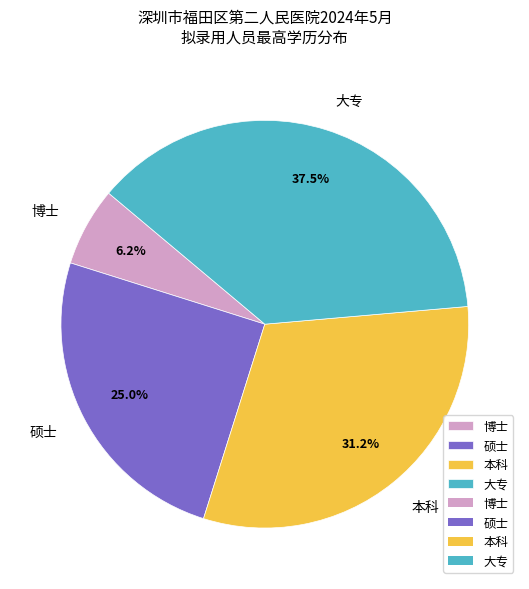

What portion of the pie excludes 硕士?

75.0%